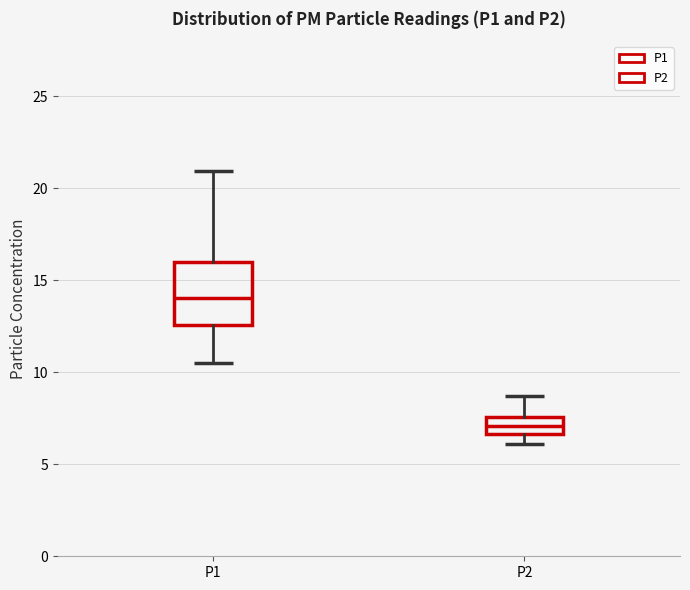

Reading left to right, read every box against the y-axis: the position of its median line, the range the box covers, and the ends of its whiskers. The values are not printed on the chart, so give them approximately, as read against the axis.

P1: median 14.0, box 12.5 to 16.0, whiskers 10.5 to 21.0
P2: median 7.0, box 6.5 to 7.5, whiskers 6.0 to 8.5